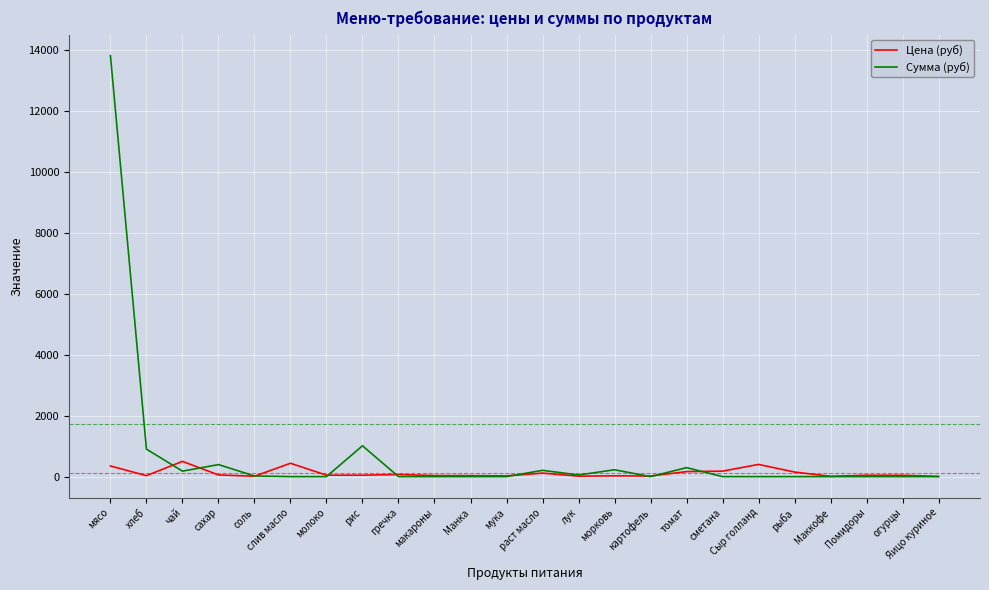

At how many categories does at least one series exceed 7330?

1